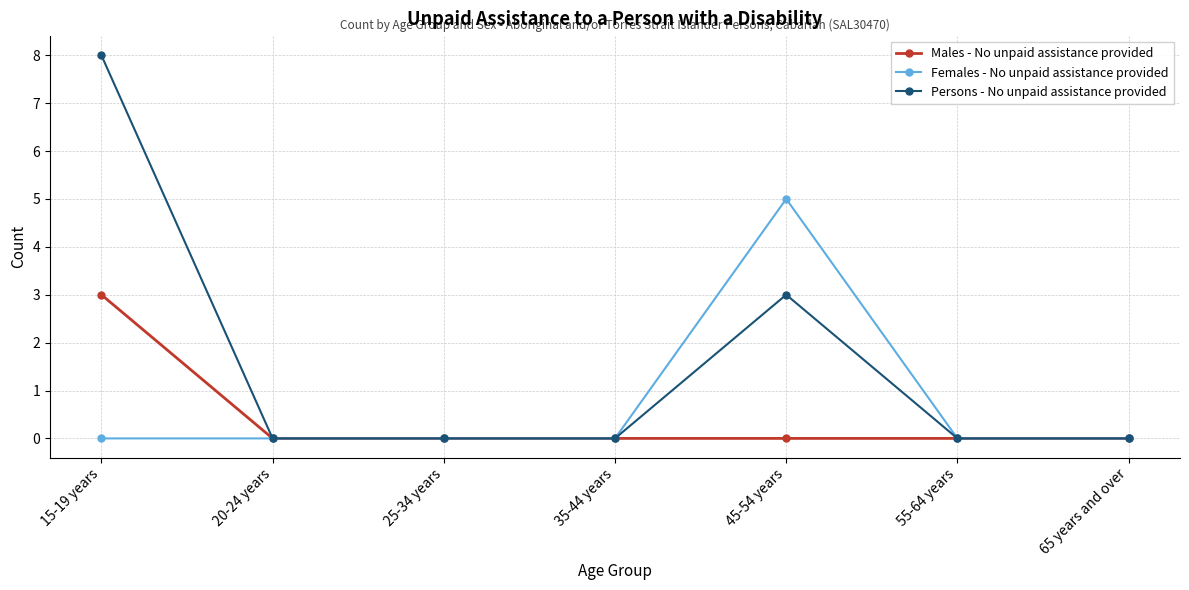

What is the value of the Persons - No unpaid assistance provided point at the 1st from the left?

8